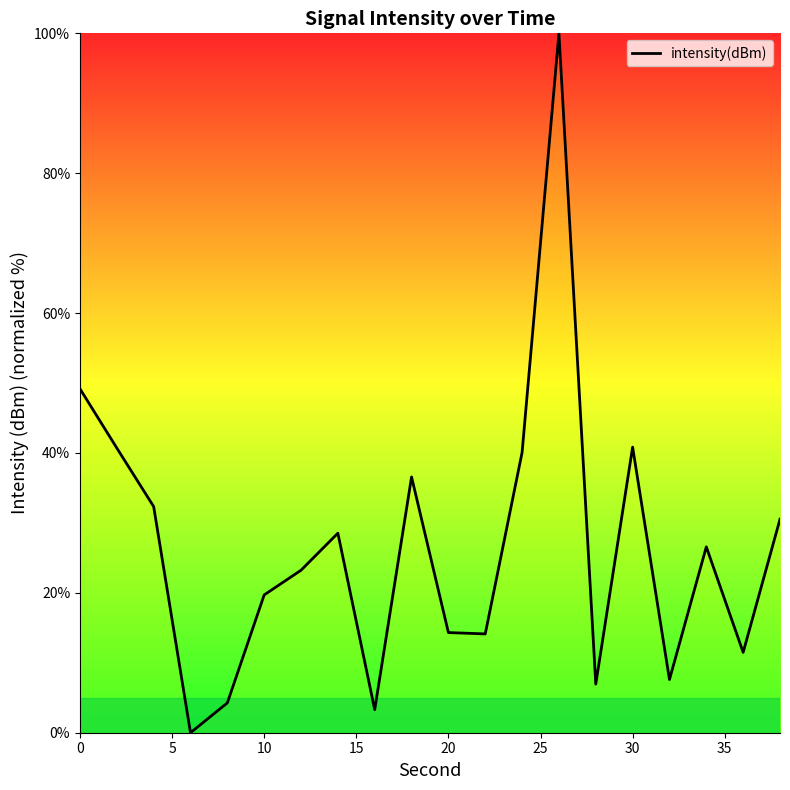

What is the difference between the maximum and minimum values?

100.0